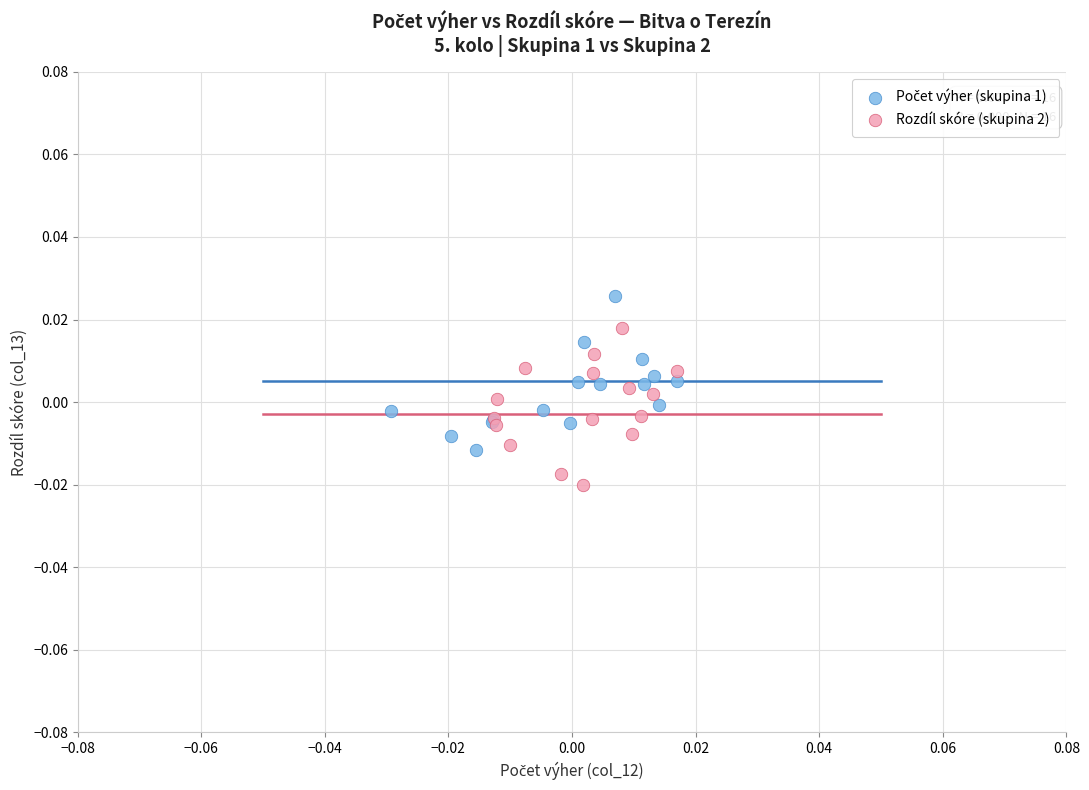

Which series reaches the minimum Y coordinate?

Rozdíl skóre (skupina 2)